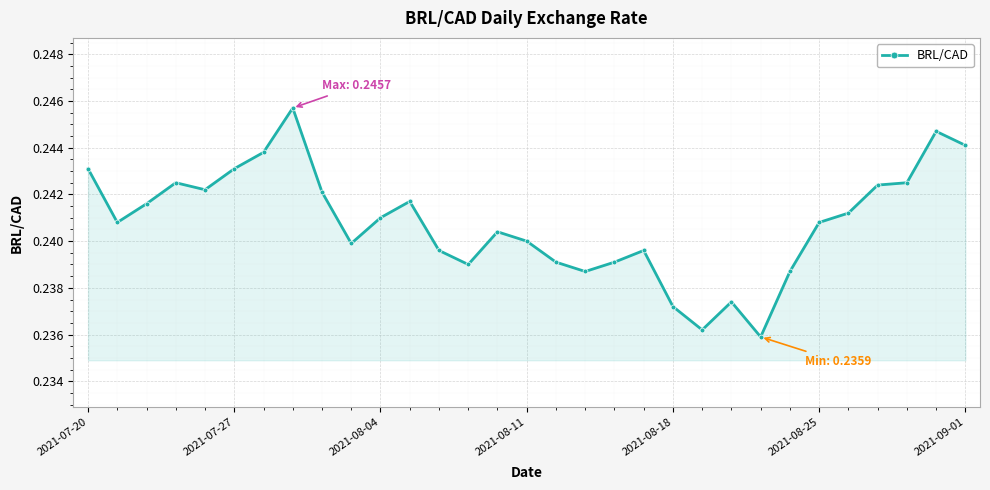

True or false: the data has more than 0 interior local peaks.

True